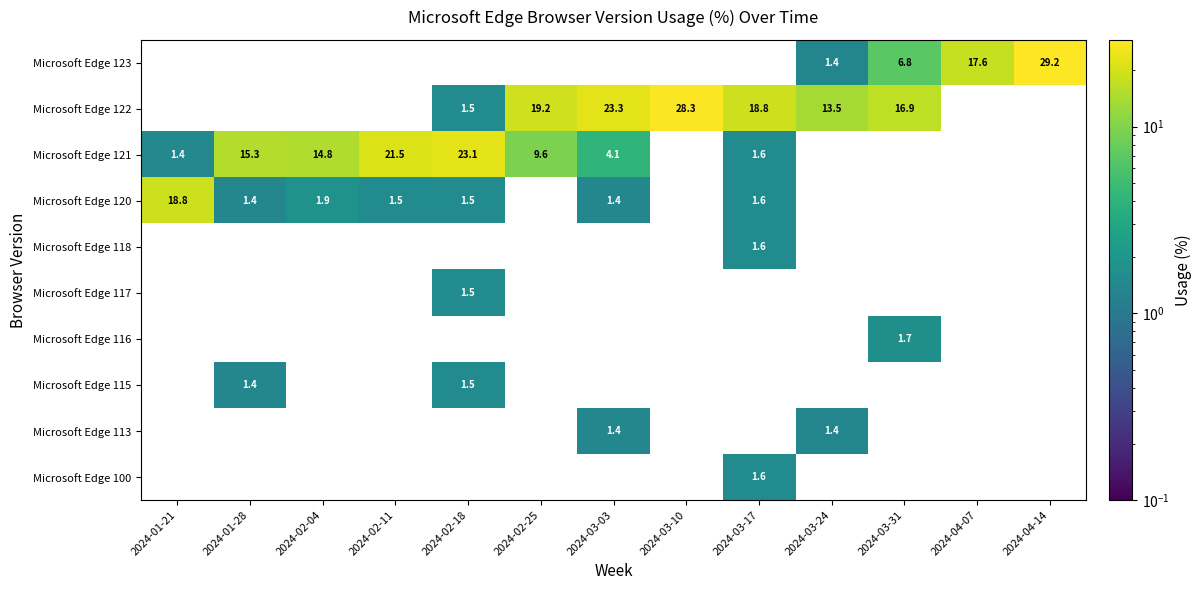

The Microsoft Edge 120 series shows 1.5 at 2024-02-11. True or false?

True